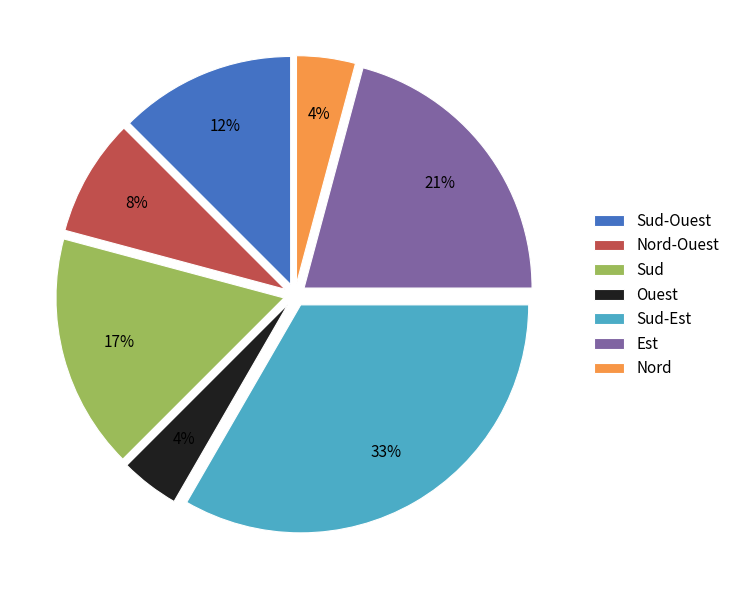

True or false: Ouest accounts for 4% of the total.

True